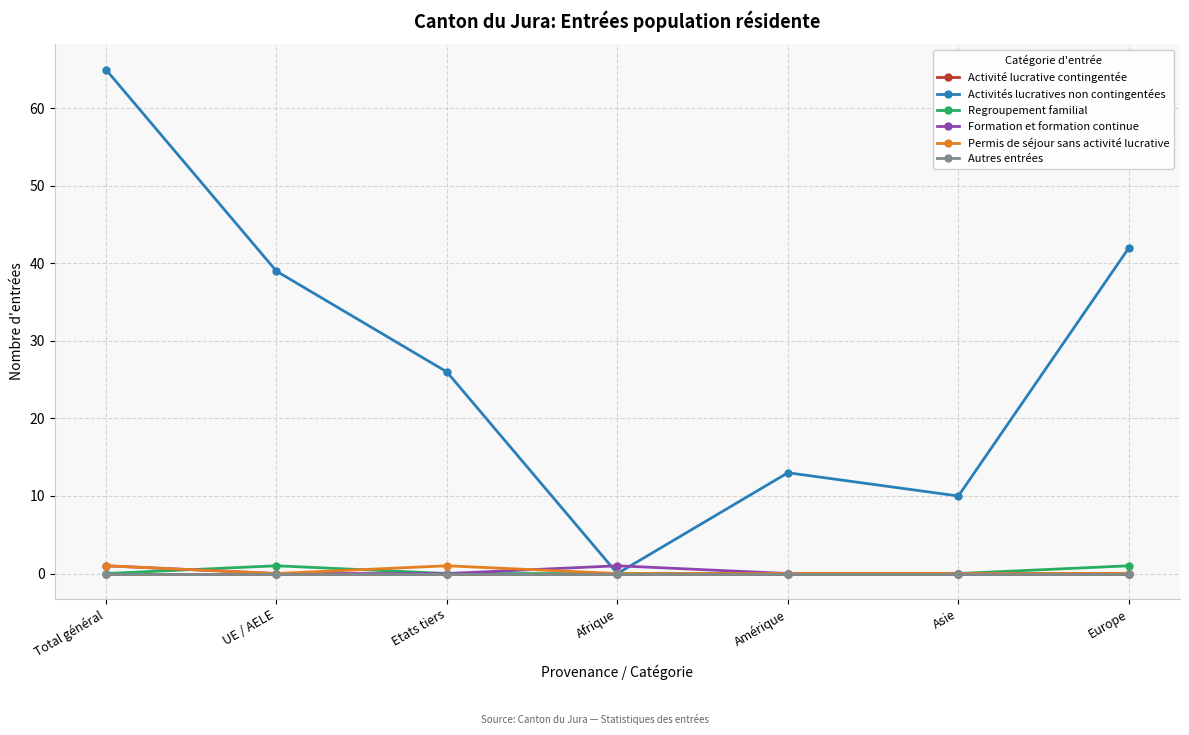

What position from the right is Etats tiers?

5